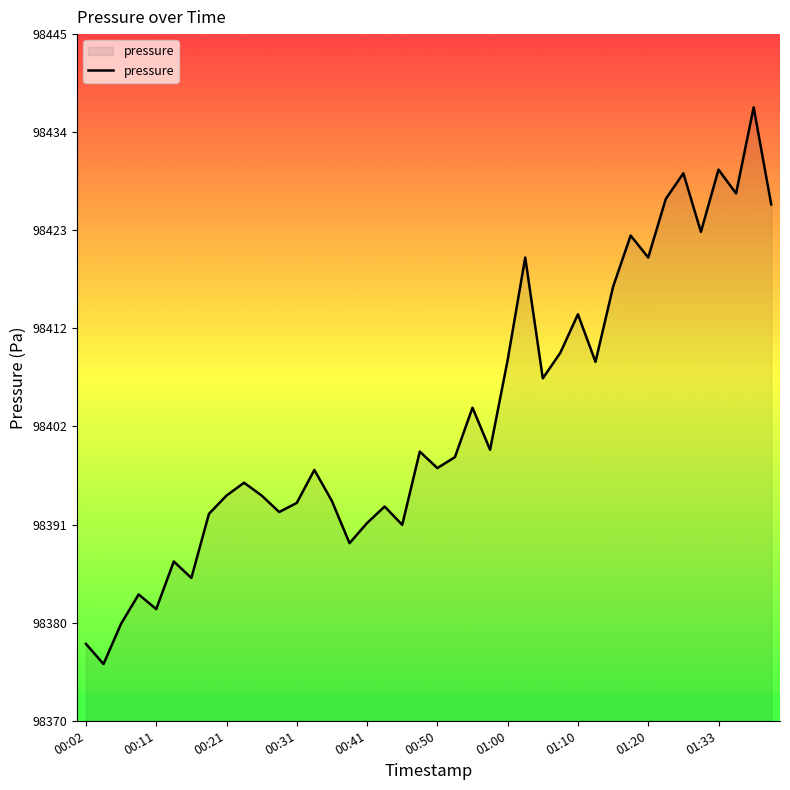

Is this an area chart (filled region under the line)?

Yes